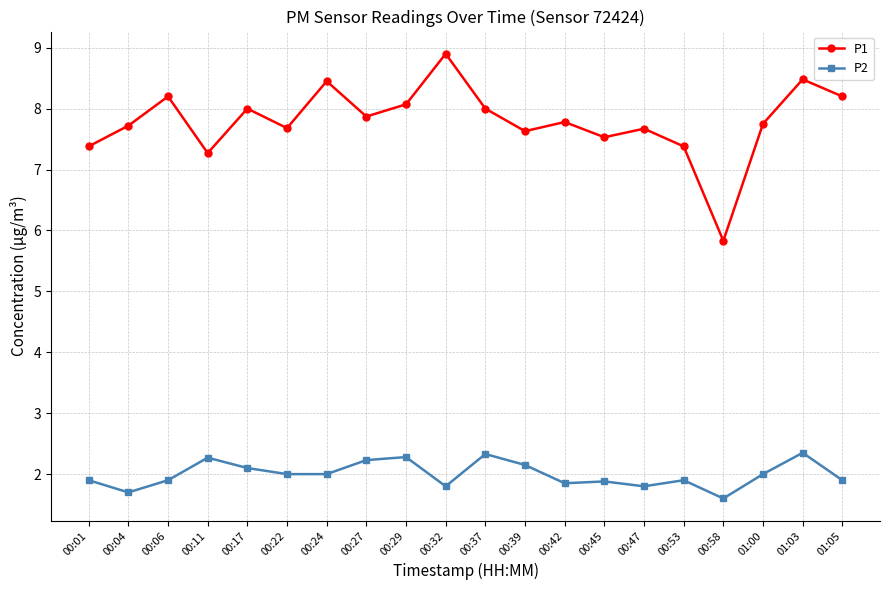

Rank the series by their maximum value, from highest to lowest.

P1, P2